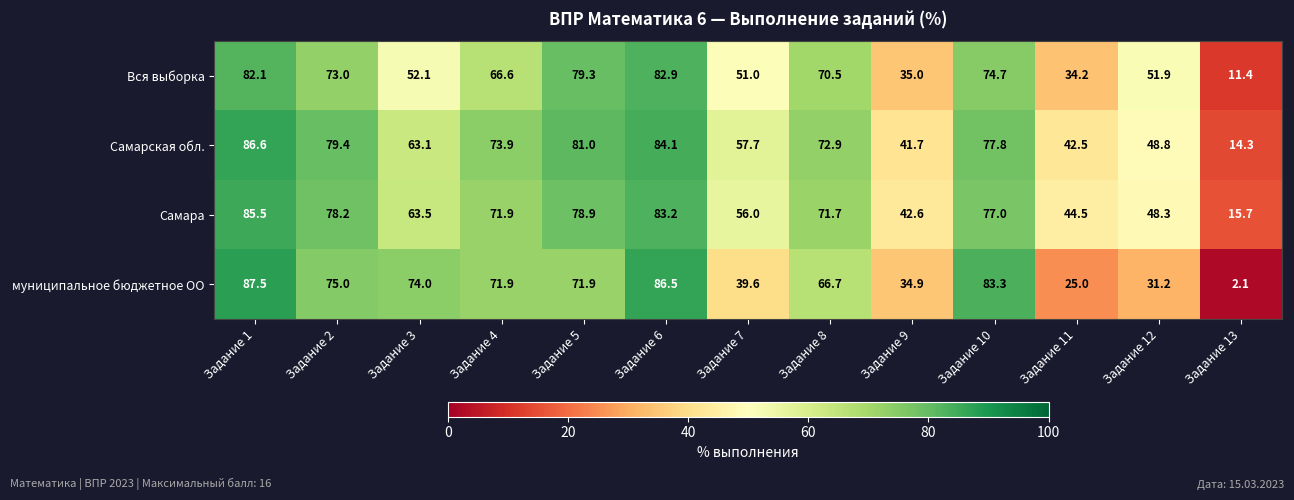

At Задание 7, list the series in order from largest to smallest.

Самарская обл., Самара, Вся выборка, муниципальное бюджетное ОО